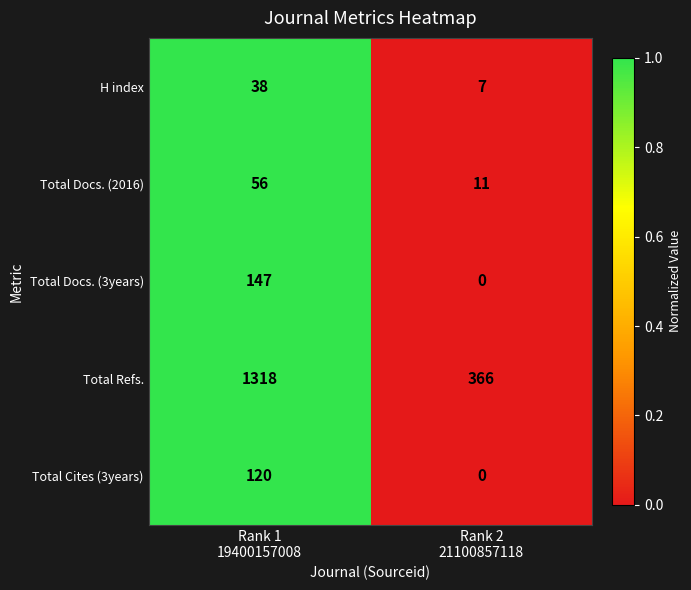

Reading left to right, list all the values displayed in this chart.

H index: 38	7
Total Docs. (2016): 56	11
Total Docs. (3years): 147	0
Total Refs.: 1318	366
Total Cites (3years): 120	0